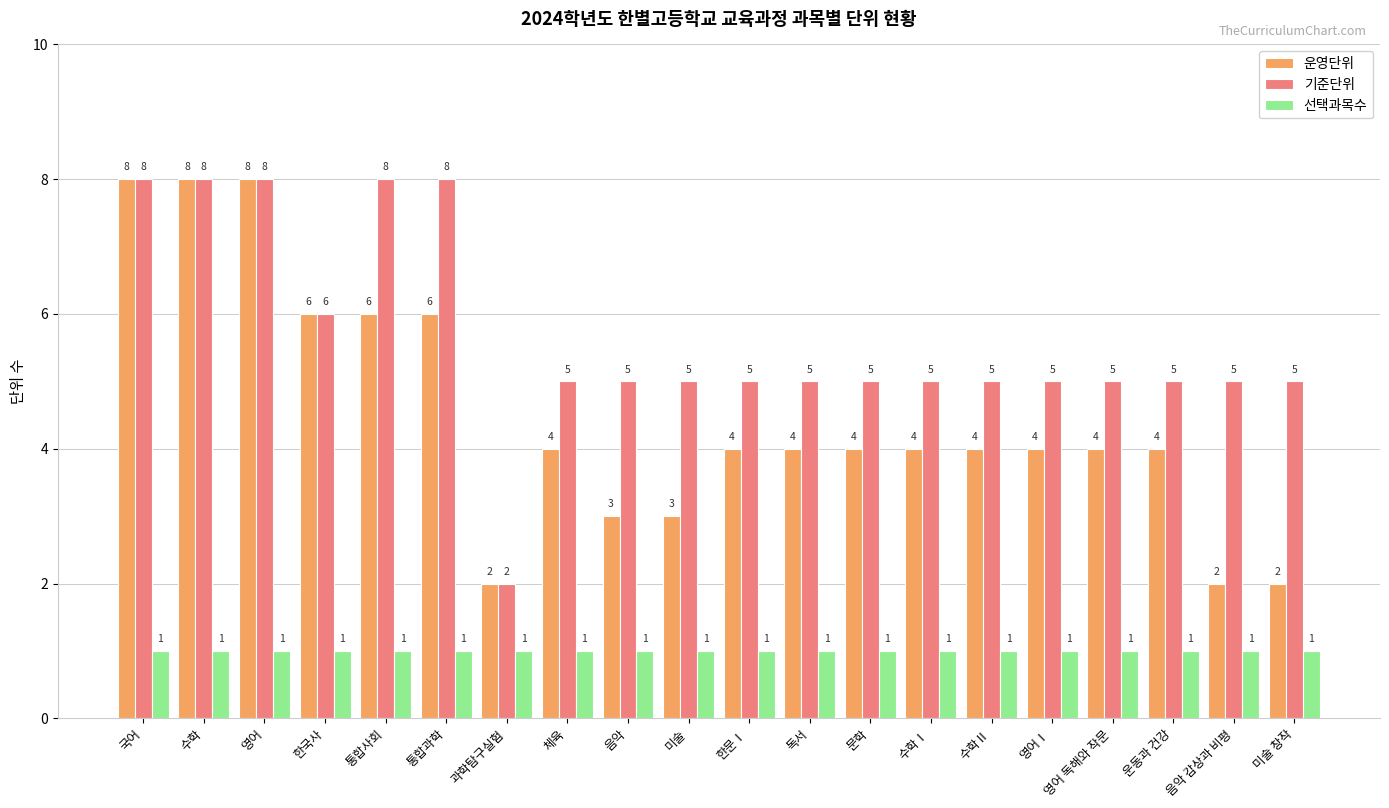

Between 한국사 and 문학, which series saw the biggest shift?

운영단위